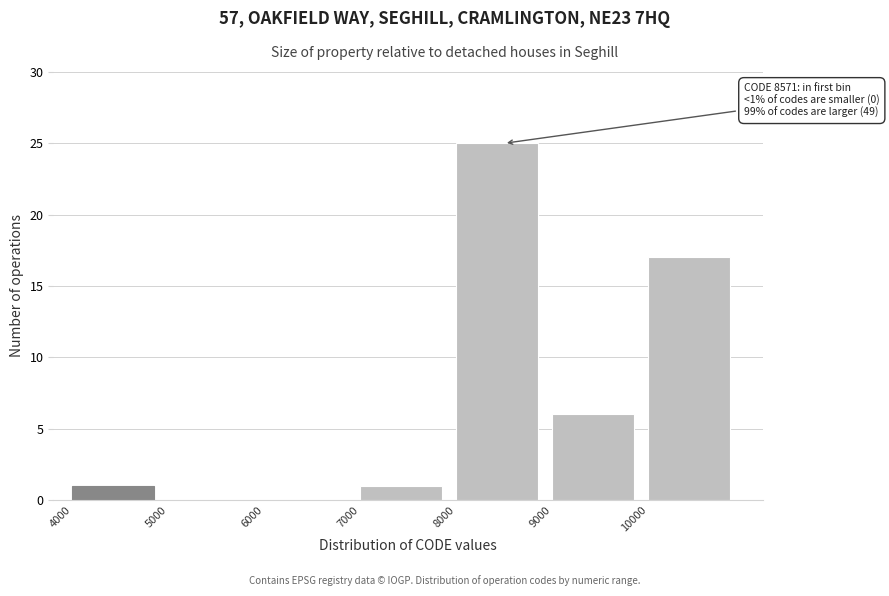

Over which range of the x-axis is the bar tallest?

8000 to 9000